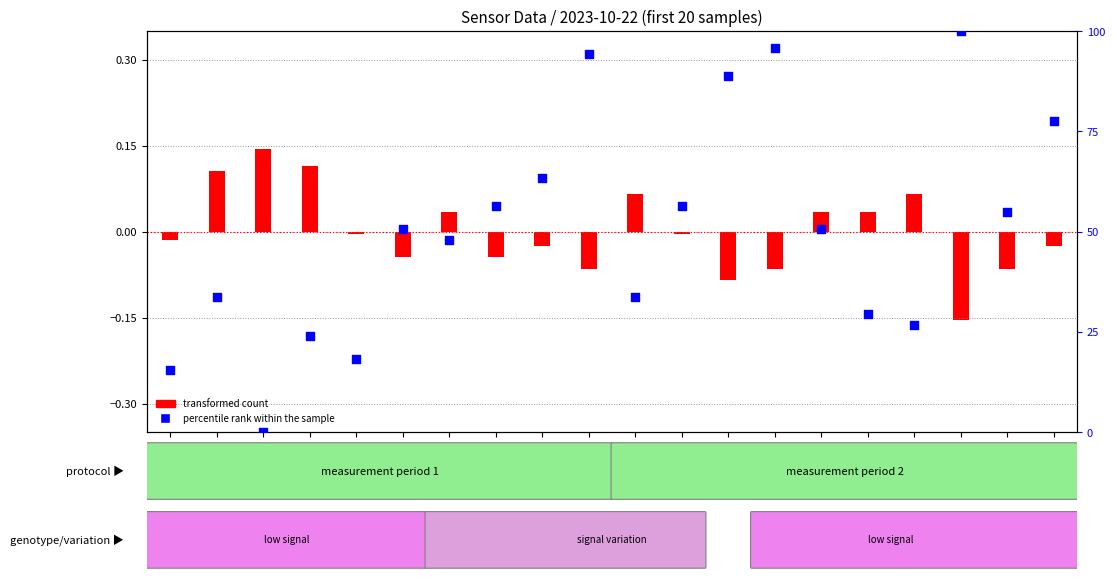

Which series has the largest total across all categories?

percentile rank within the sample